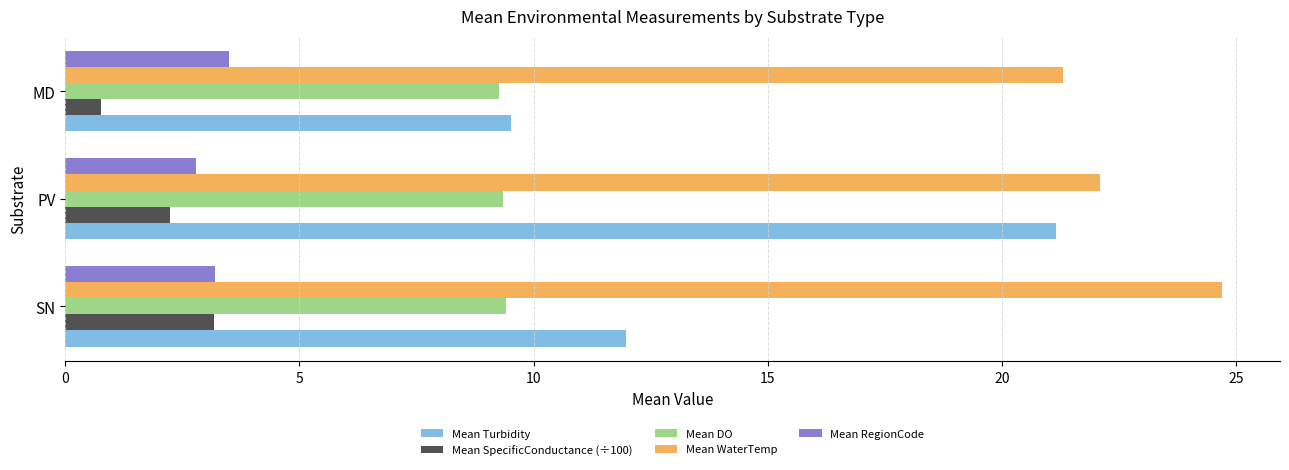

What is the difference between the highest and lowest values at PV?

19.9